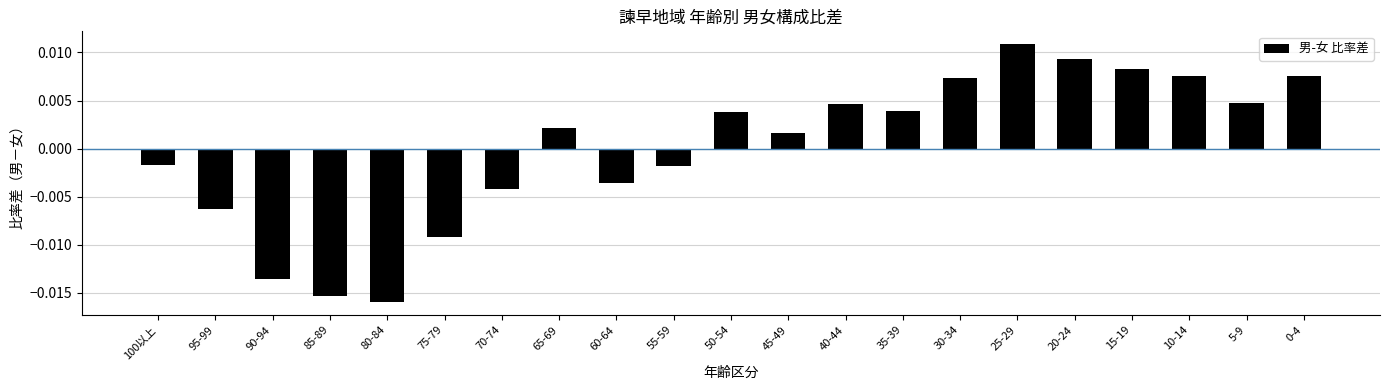

At which category does the chart reach its minimum across all series?

80-84